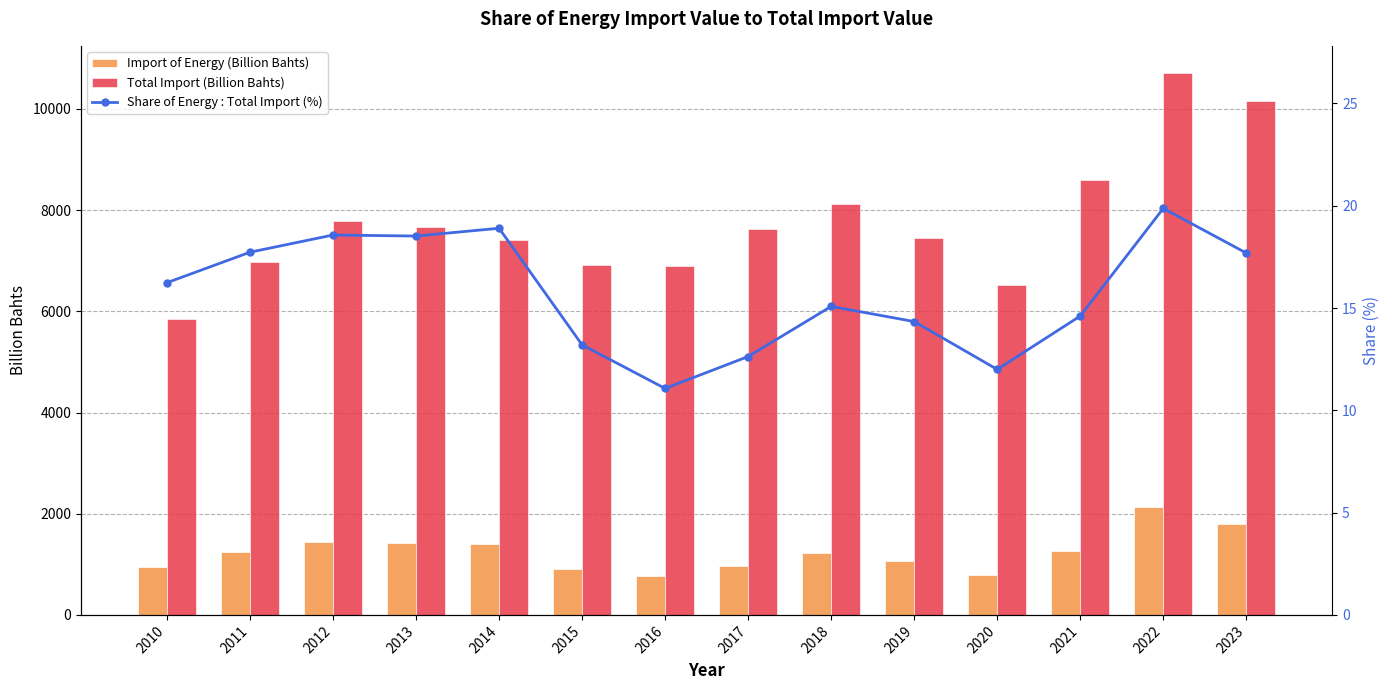

Does the chart contain any negative values?

No